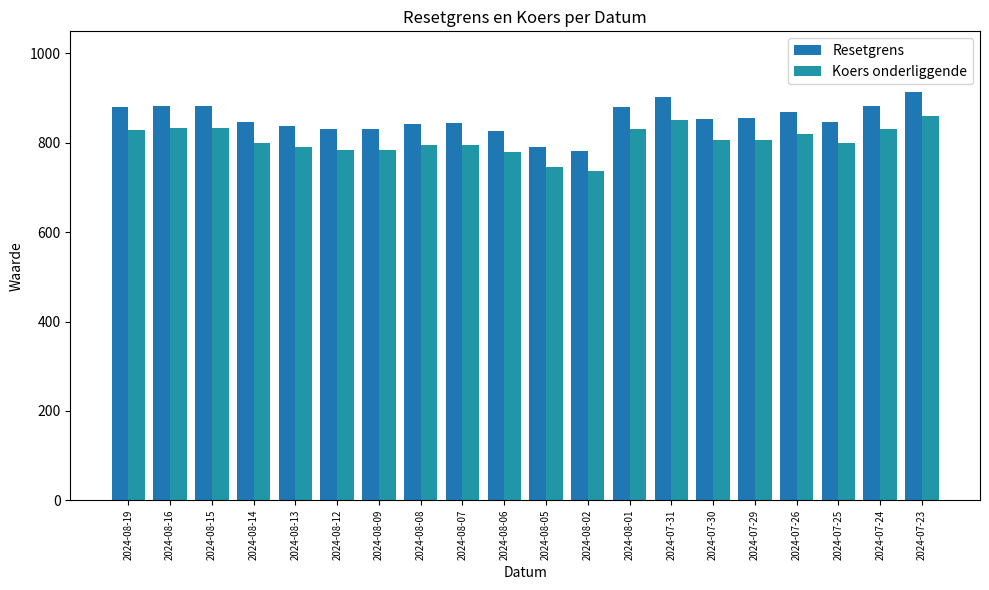

The value of Koers onderliggende at 2024-07-24 is 543.5. True or false?

False